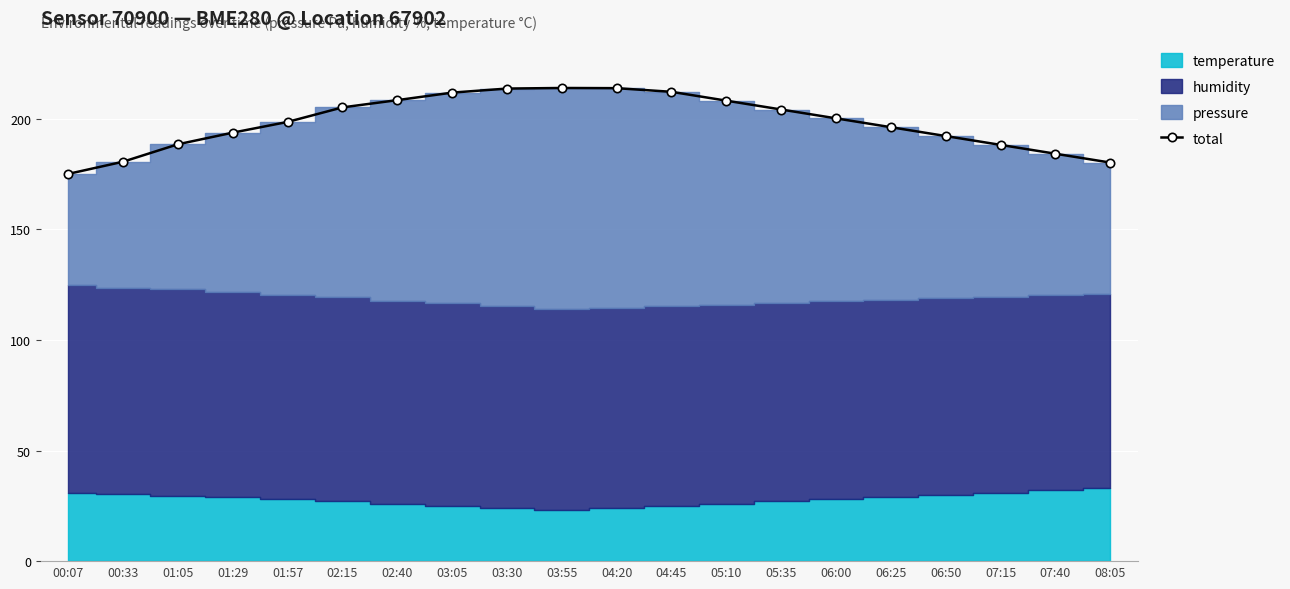

The total series shows 184.2 at 07:40. True or false?

True